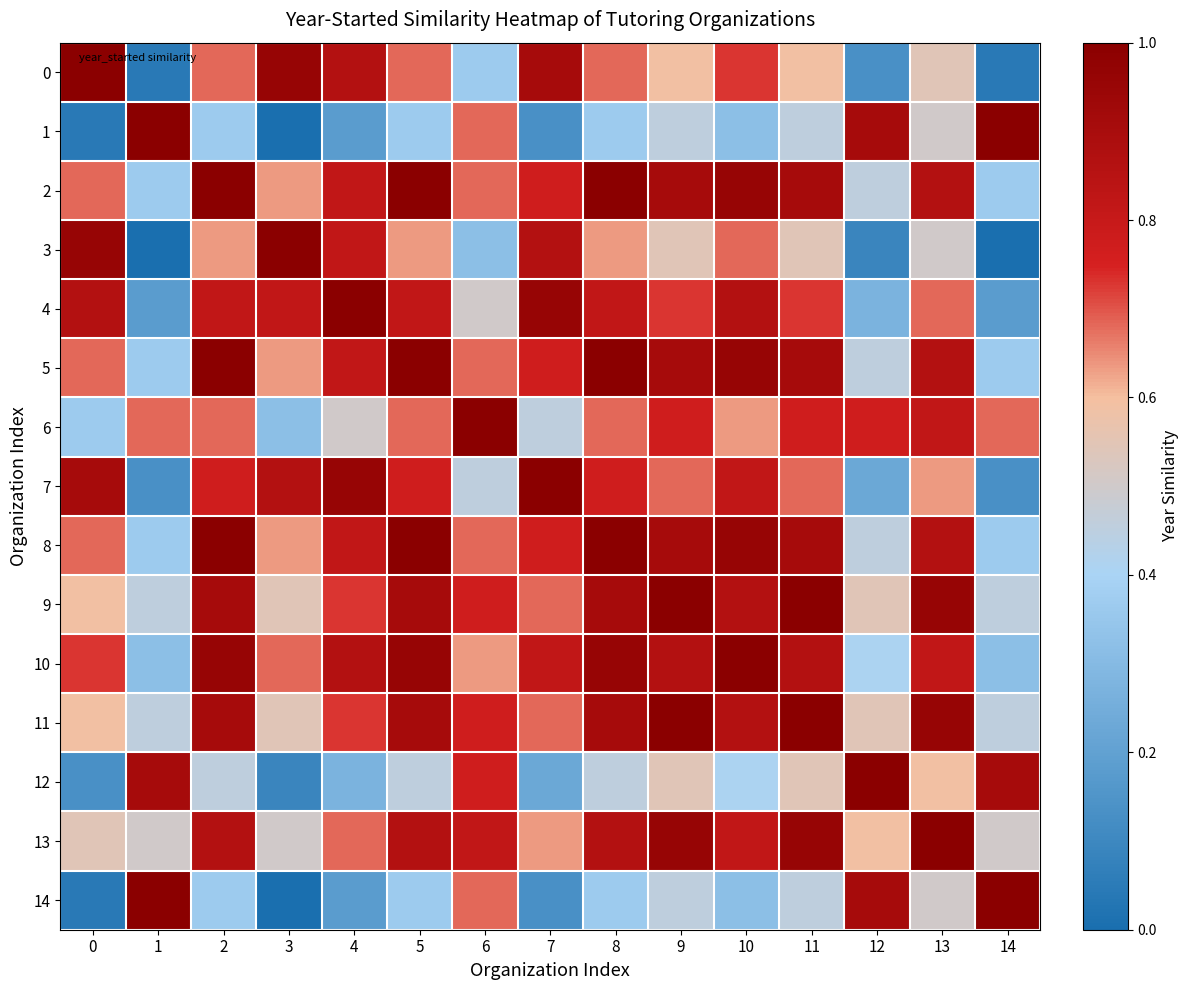

Which series has the largest total across all categories?

2